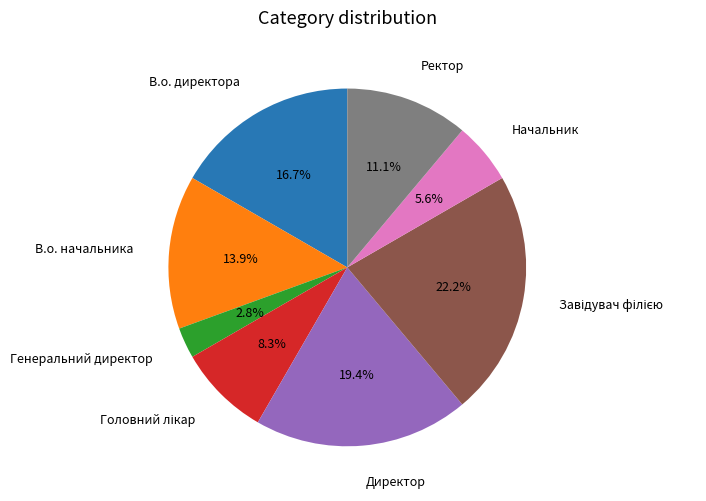

To the nearest percent, what is the difference between the largest and smallest slice percentages?

19%